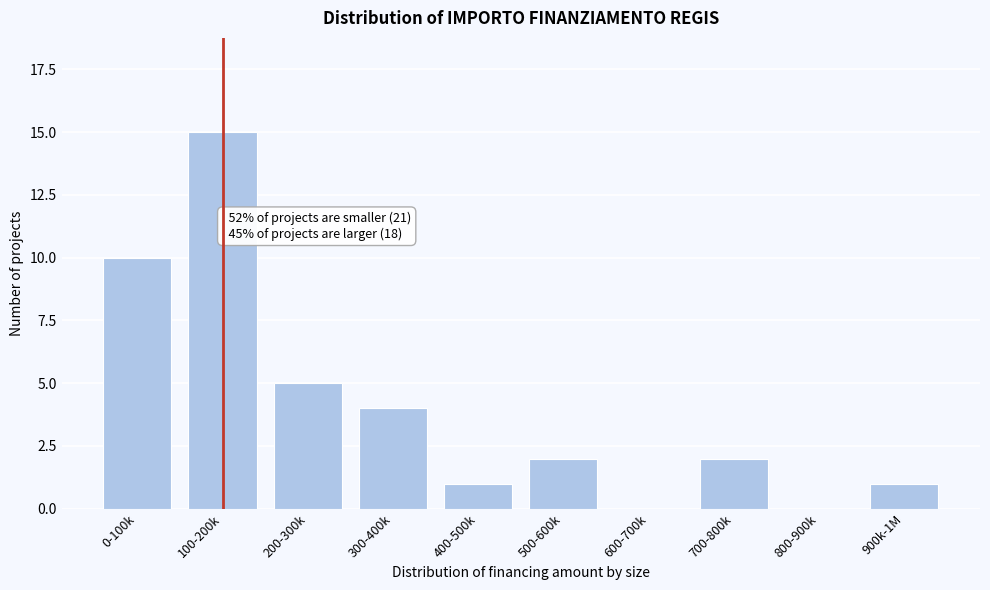

Reading left to right, what are all the values shown in this chart?

0-100k=10	100-200k=15	200-300k=5	300-400k=4	400-500k=1	500-600k=2	600-700k=0	700-800k=2	800-900k=0	900k-1M=1